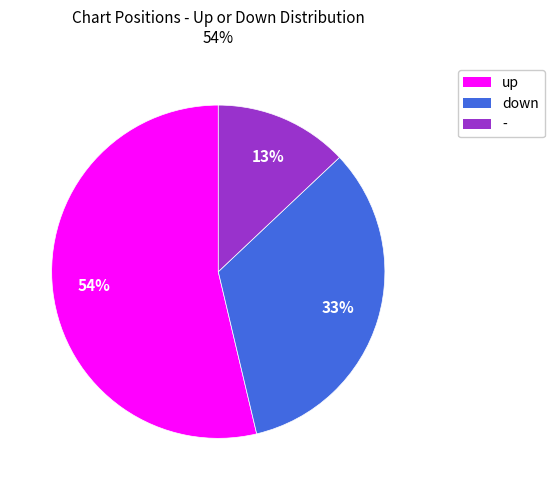

Rank the categories by value from highest to lowest.

up, down, -